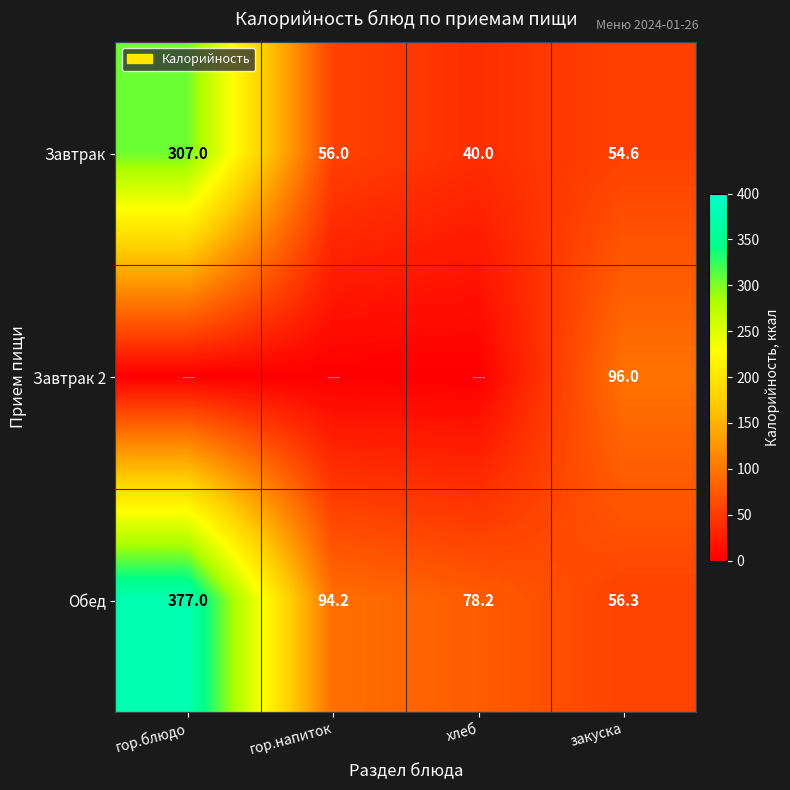

What is the difference between the maximum and minimum values in the Обед series?

320.7